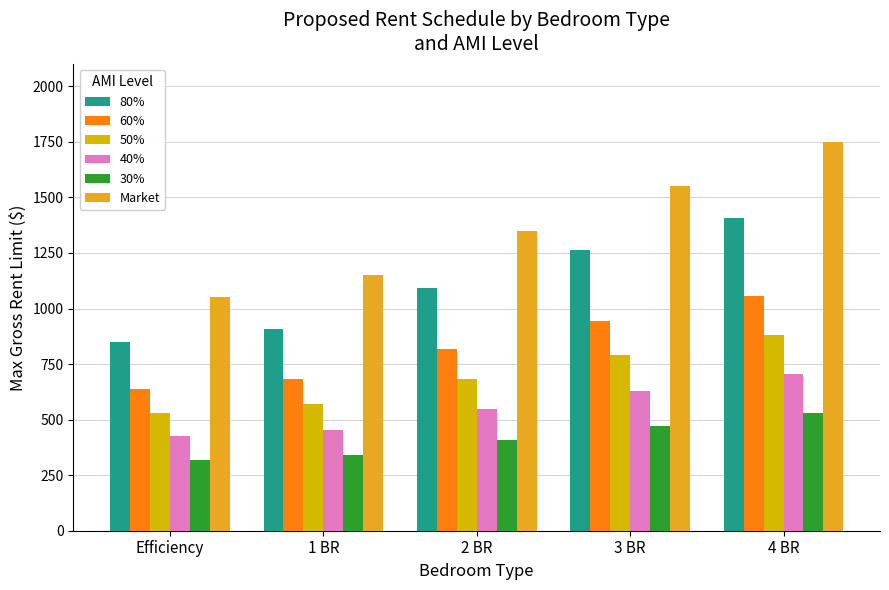

What are all the series names shown in the legend?

80%, 60%, 50%, 40%, 30%, Market